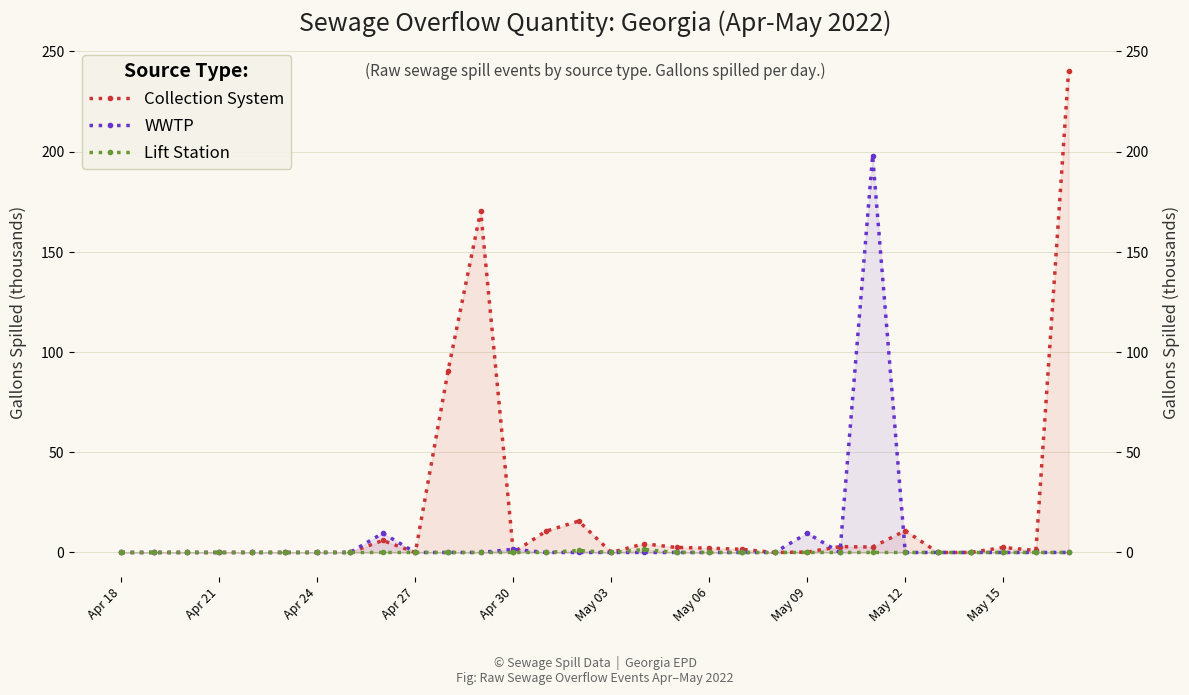

True or false: Lift Station and Collection System cross at least once.

False